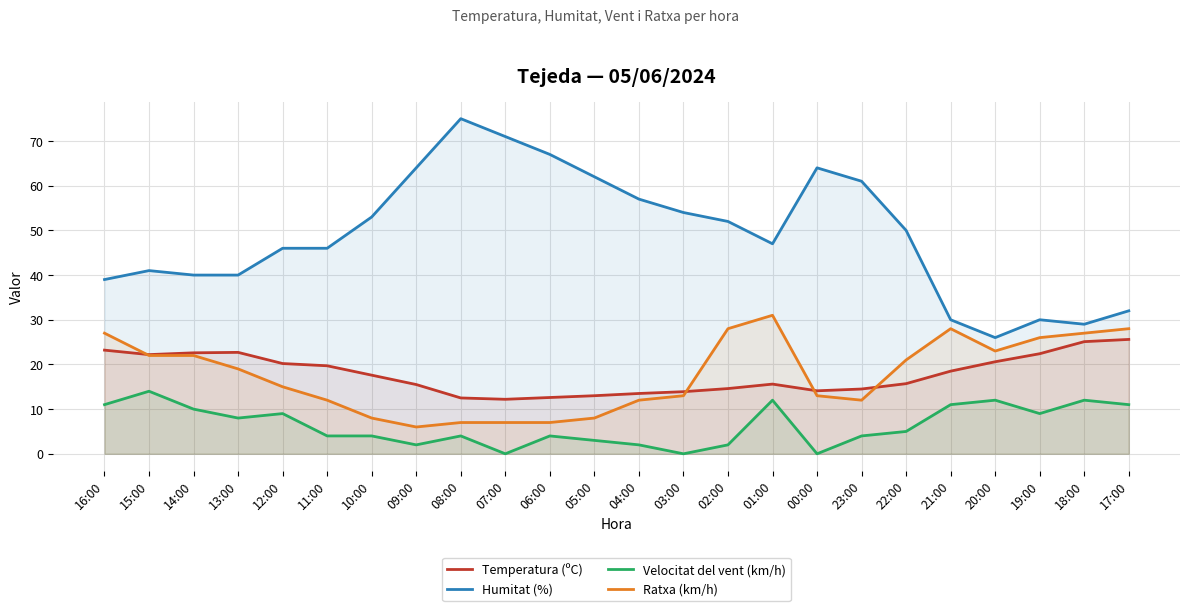

What is the value of the Humitat (%) point at the 6th from the left?

46.0